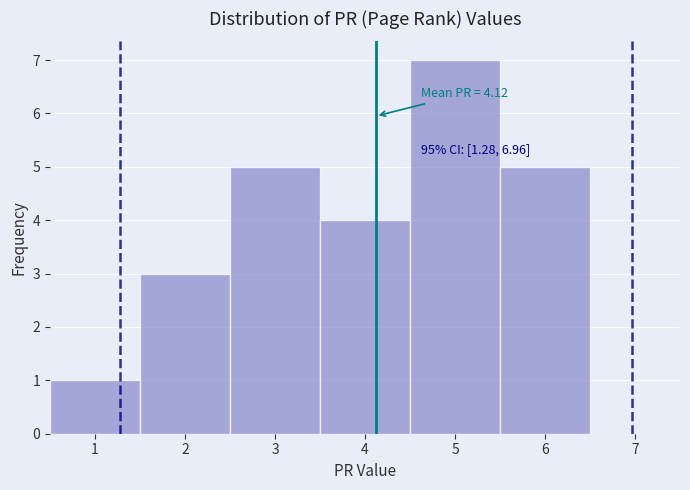

Which range on the x-axis has the tallest bar?

4.5 to 5.5